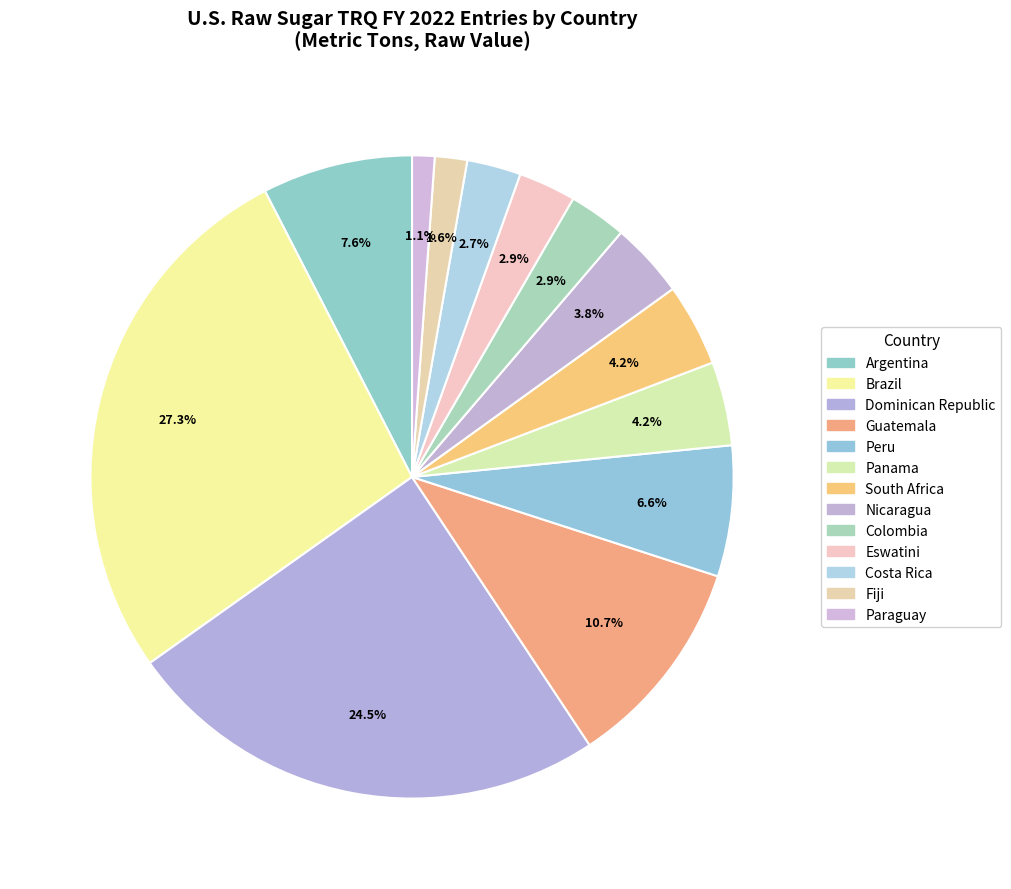

Count the number of slices in the pie.

13